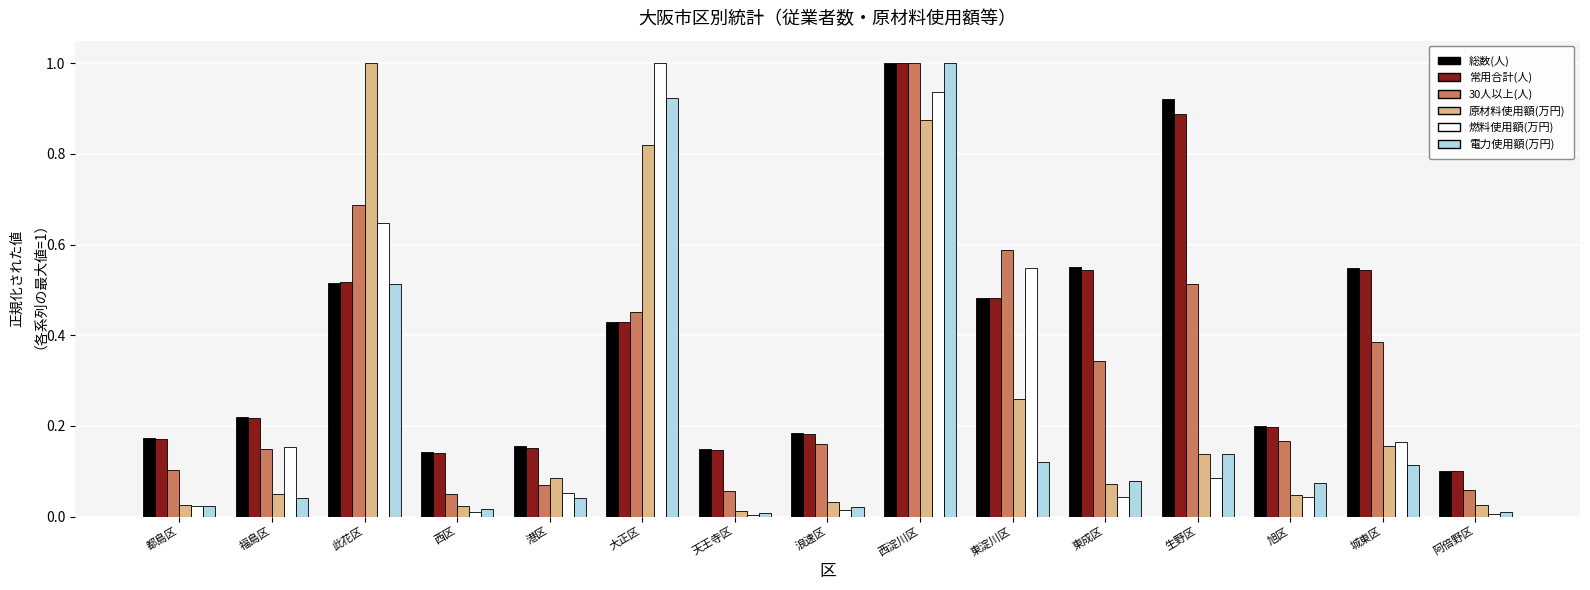

Between 港区 and 生野区, which series saw the biggest shift?

総数(人)